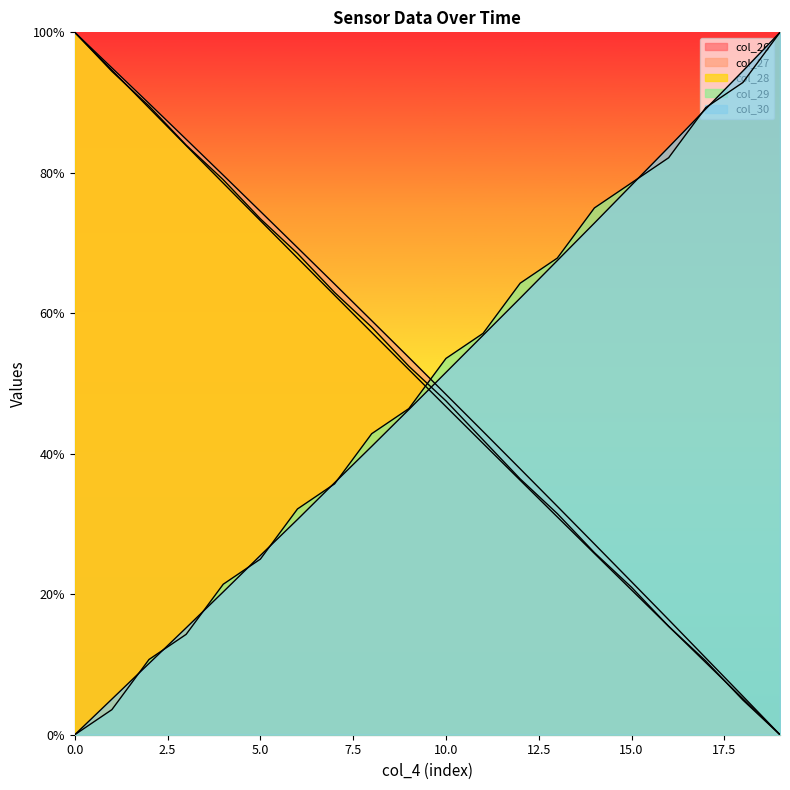

True or false: col_26 has a value of 60.0 at 1.

False